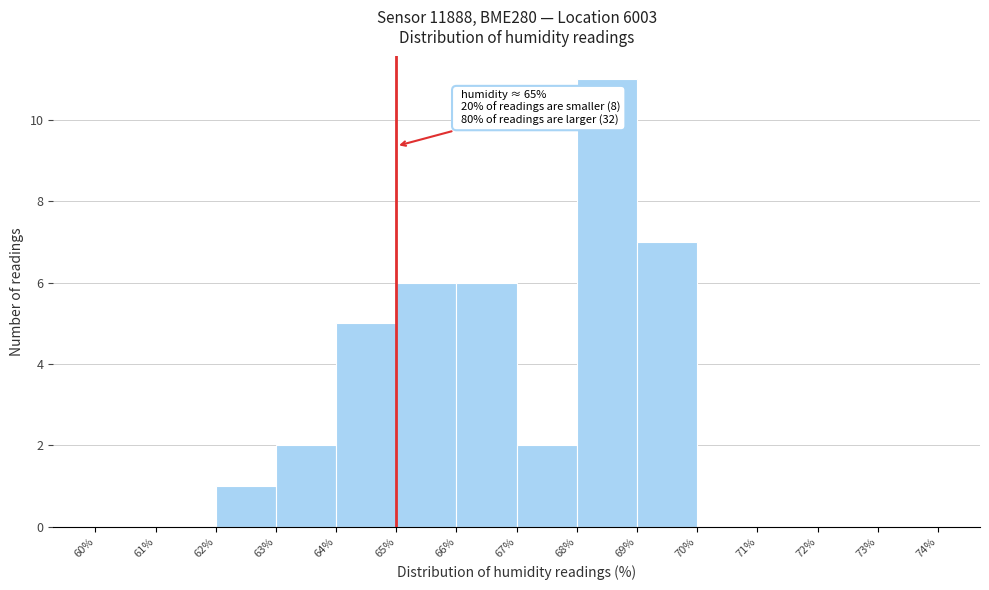

Which range on the x-axis has the tallest bar?

68% to 69%